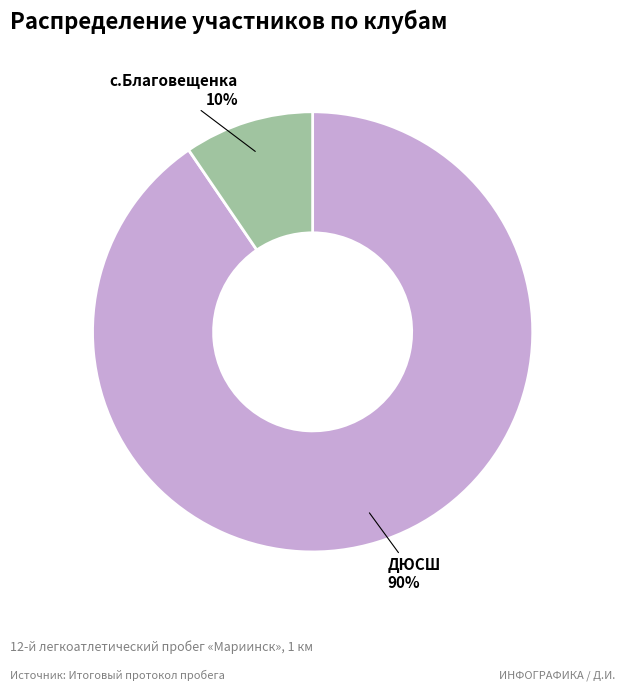

Between с.Благовещенка and ДЮСШ, which is larger?

ДЮСШ